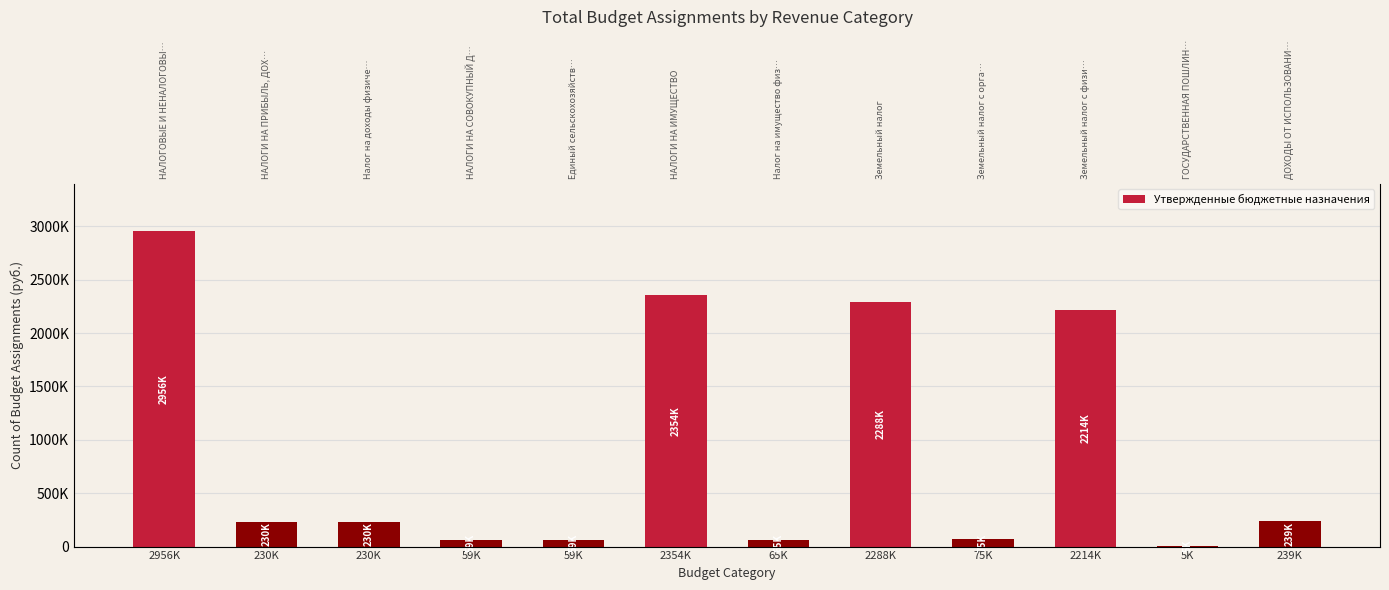

What value does the data have at 2214K, to the nearest 10?

2213600